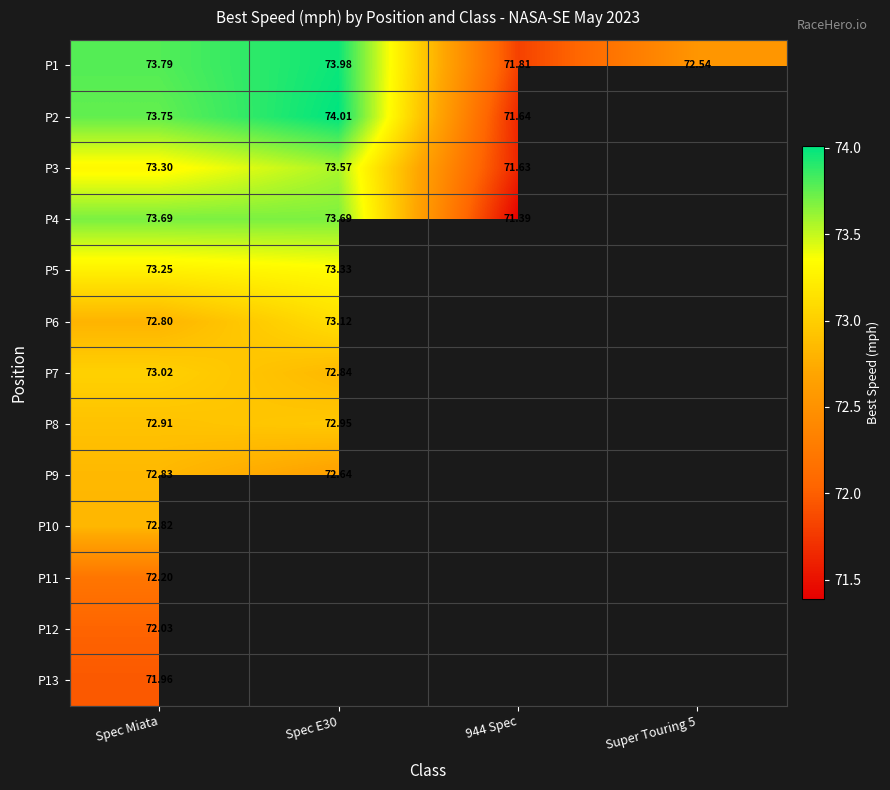

List the series in order of their peak value, lowest first.

P13, P12, P11, P10, P9, P8, P7, P6, P5, P3, P4, P1, P2